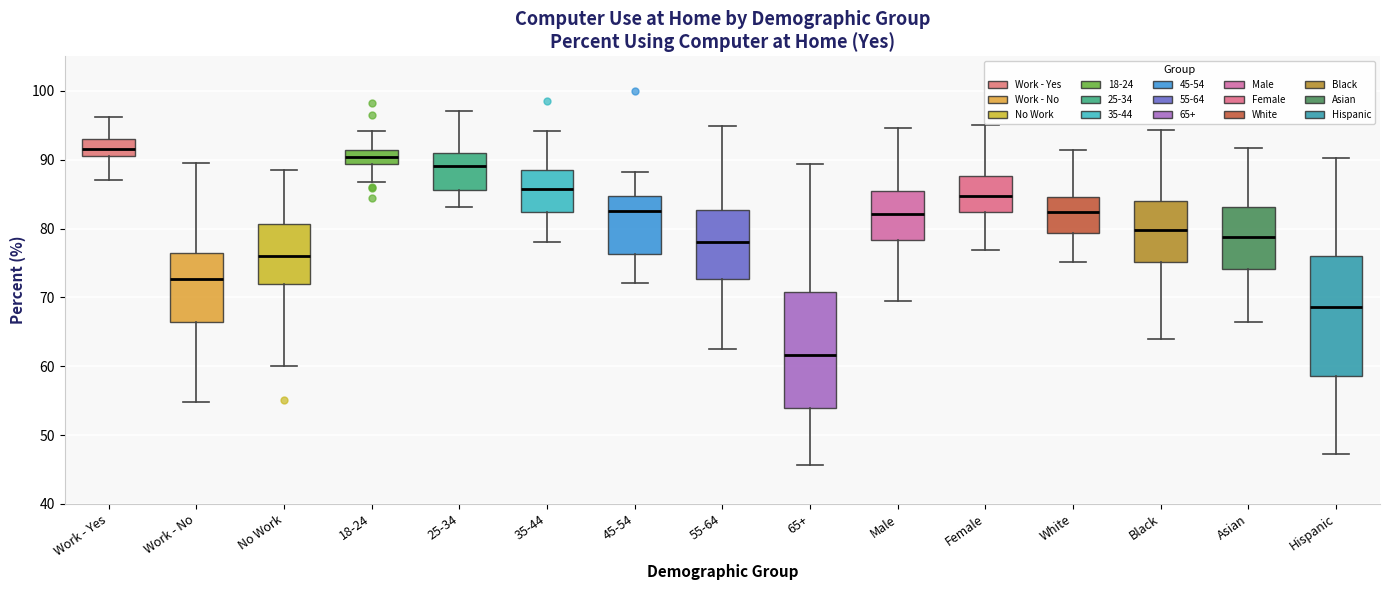

Where is the upper edge of the box for 18-24 on the y-axis? The values are not printed on the chart, so give them approximately, as read against the axis.

91